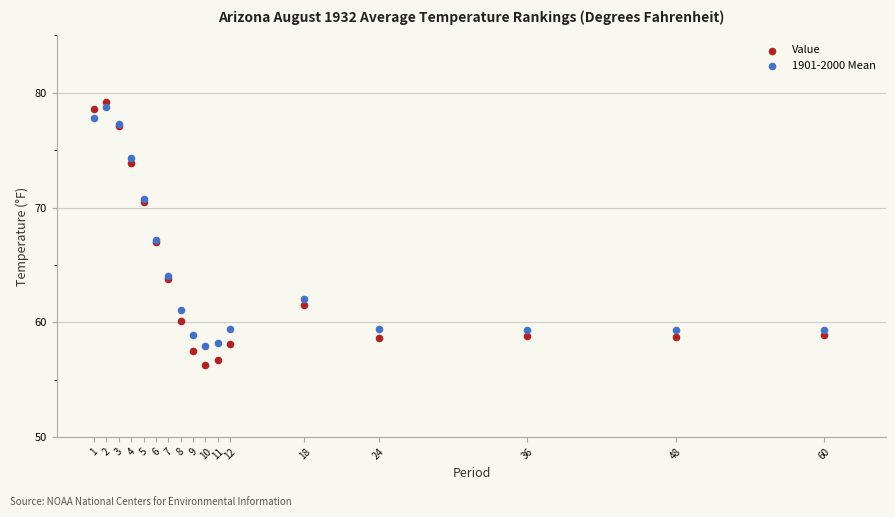

Which series contains the highest Y value?

Value